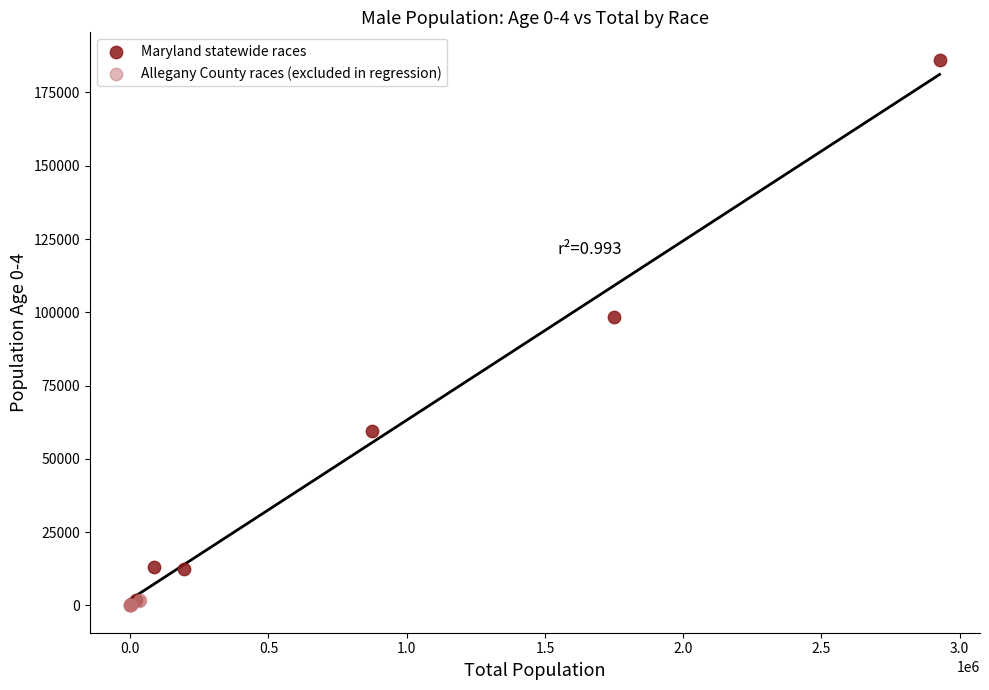

Which series reaches the maximum Y coordinate?

Maryland statewide races